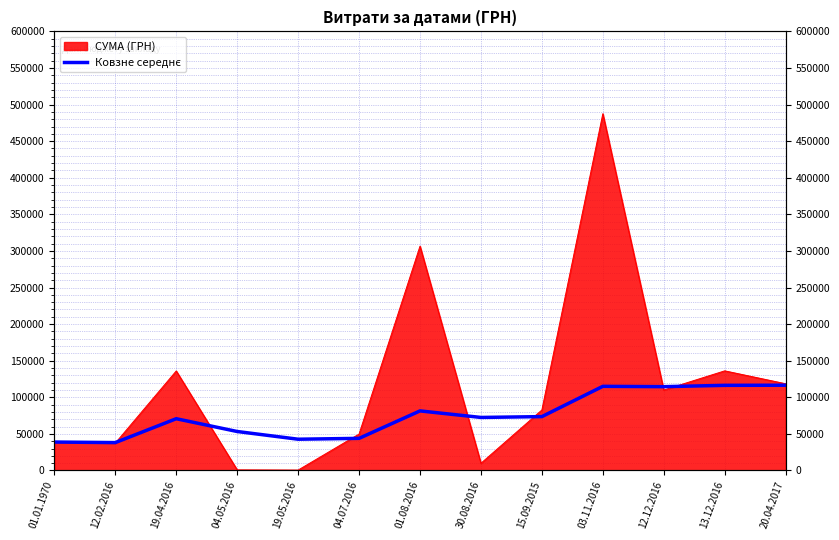

The value at 01.01.1970 is 38829.2. True or false?

True